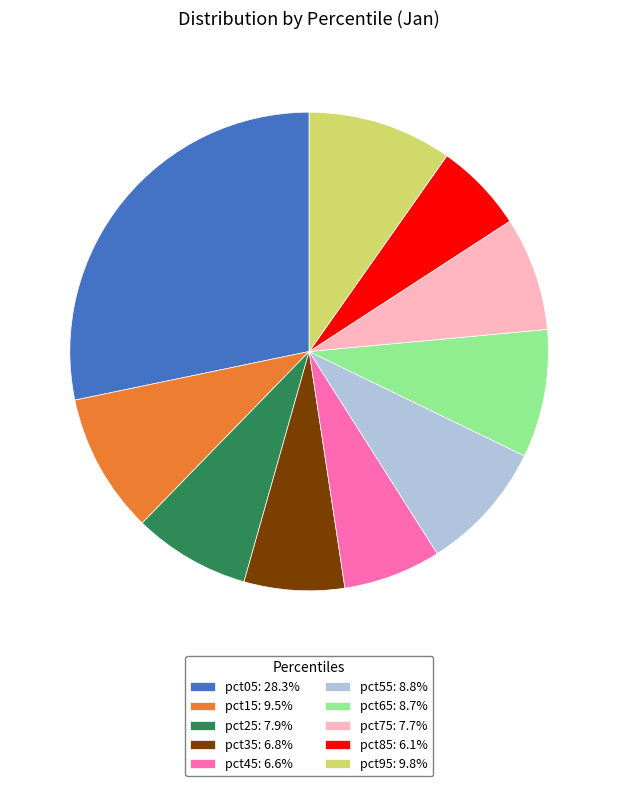

Is the sum of pct85: 6.1% and pct15: 9.5% greater than half?

No